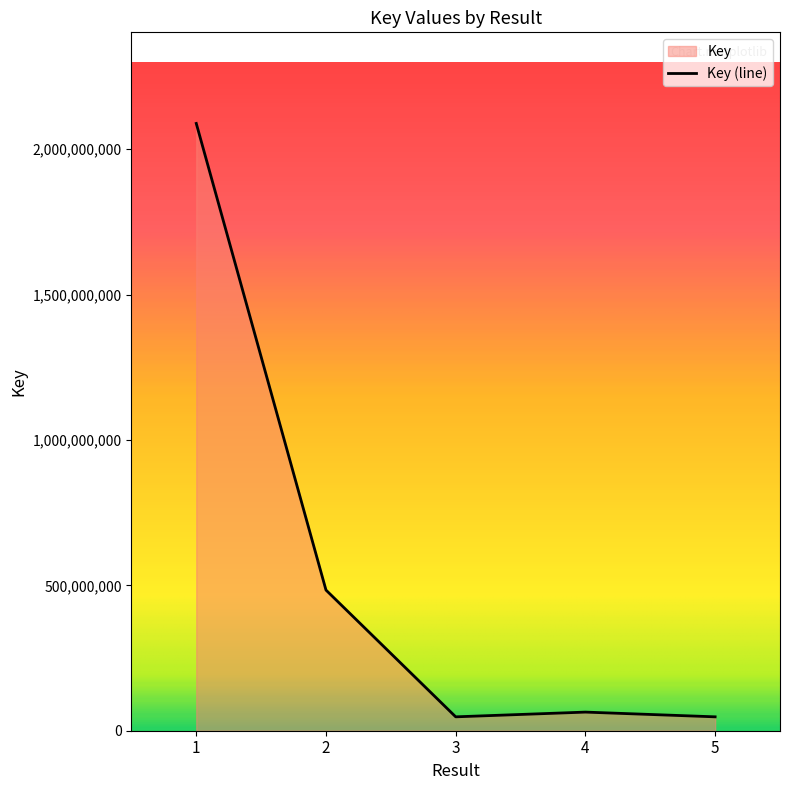

Reading left to right, list all the values displayed in this chart.

2088400711	483713406	47759820	64042619	47757774